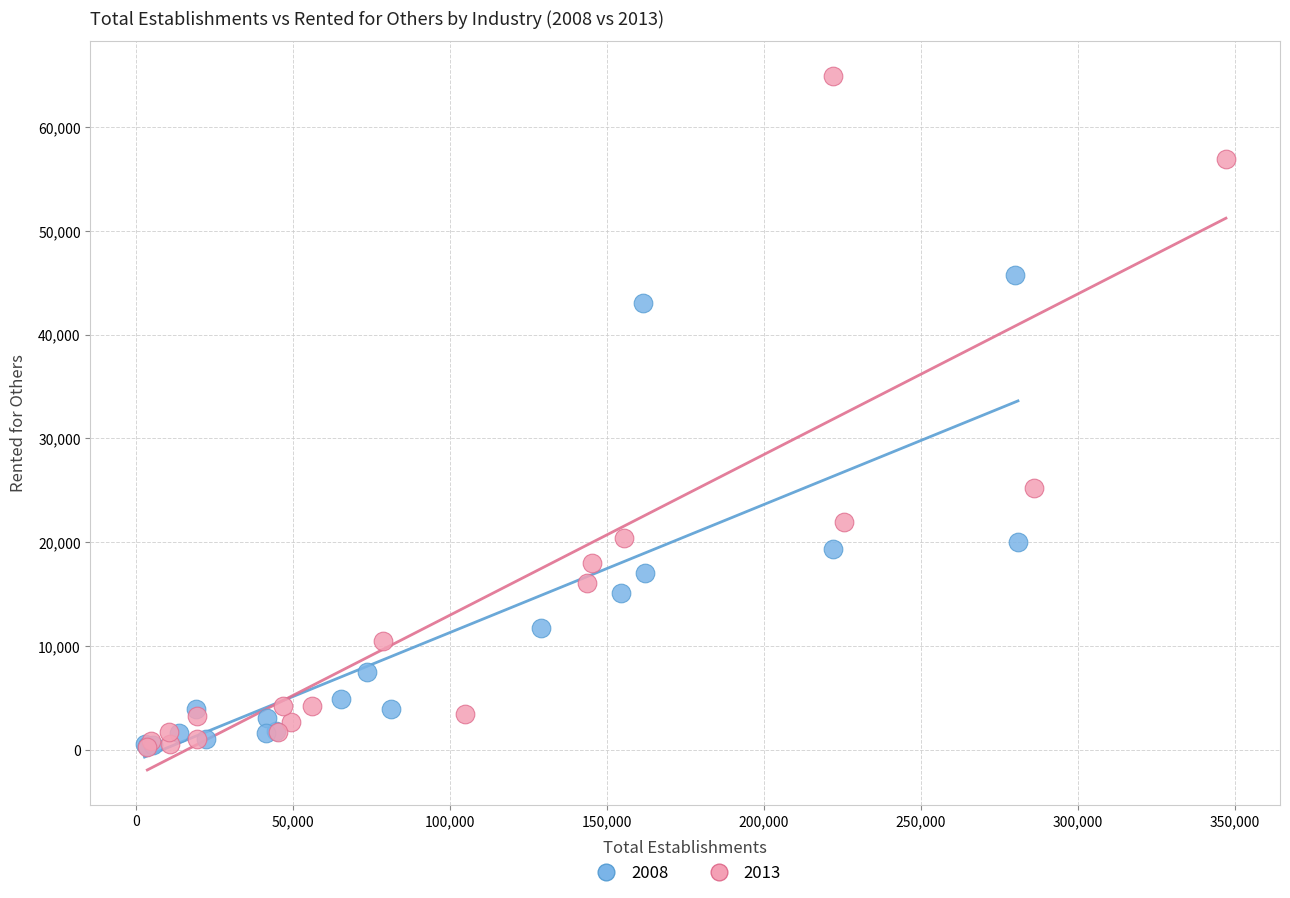

Which series has the widest spread of Y values?

2013